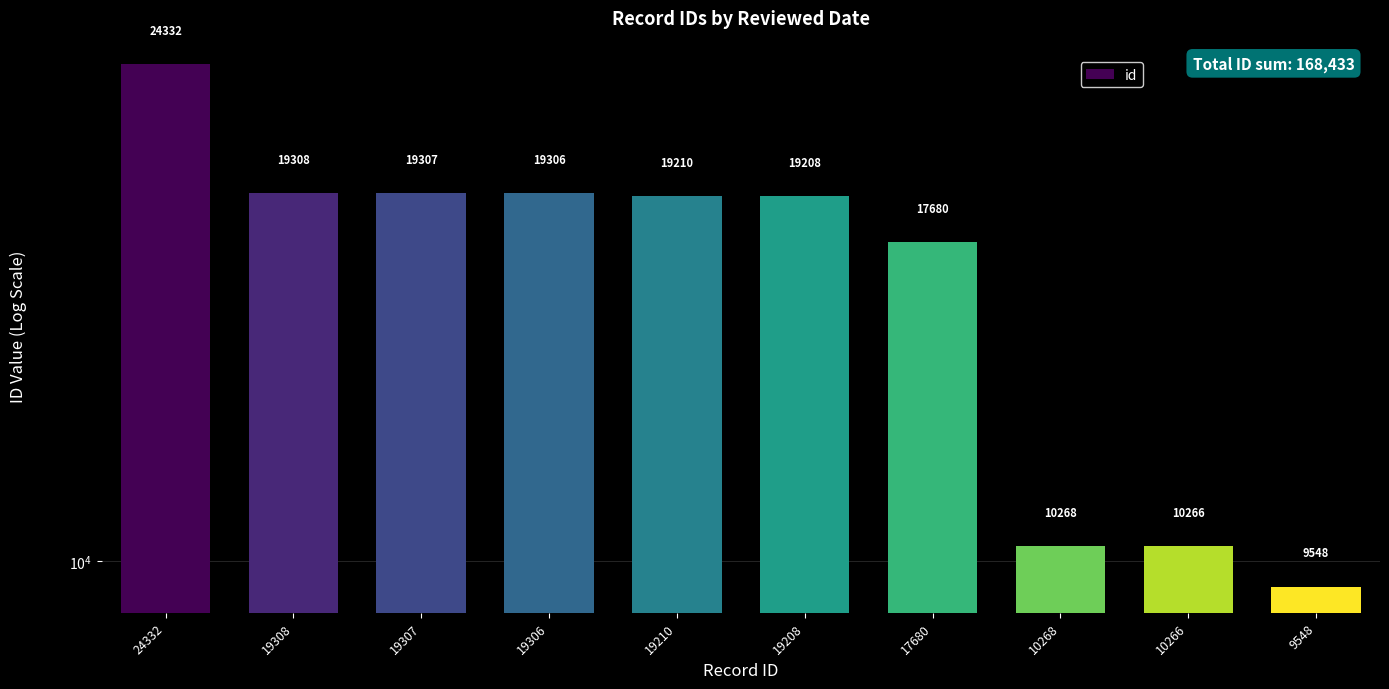

At which category does the chart reach its minimum across all series?

9548